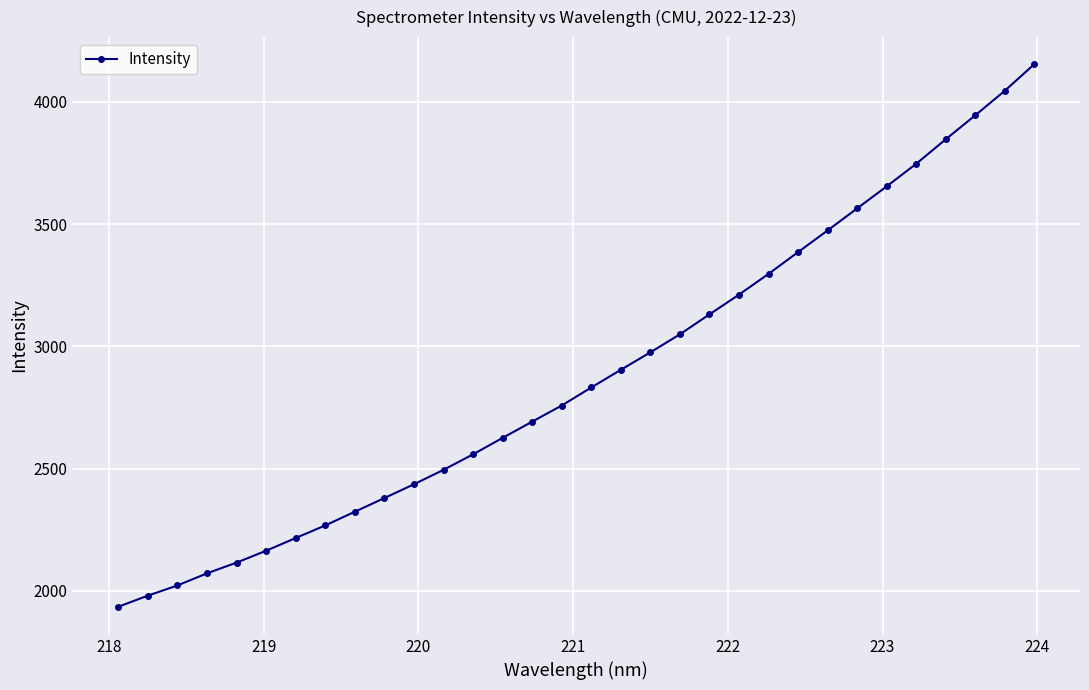

True or false: the data has more than 2 interior local peaks.

False